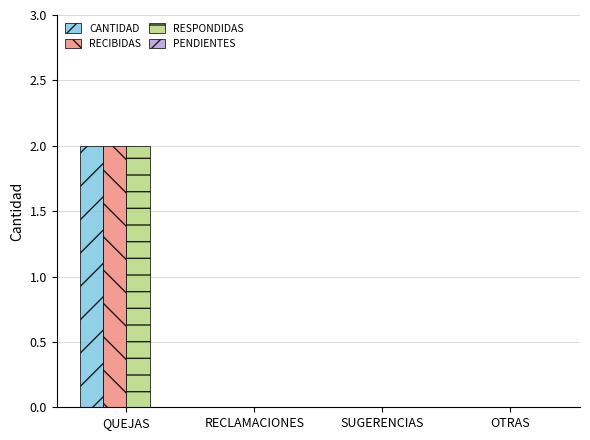

At which category is the sum across all series the highest?

QUEJAS